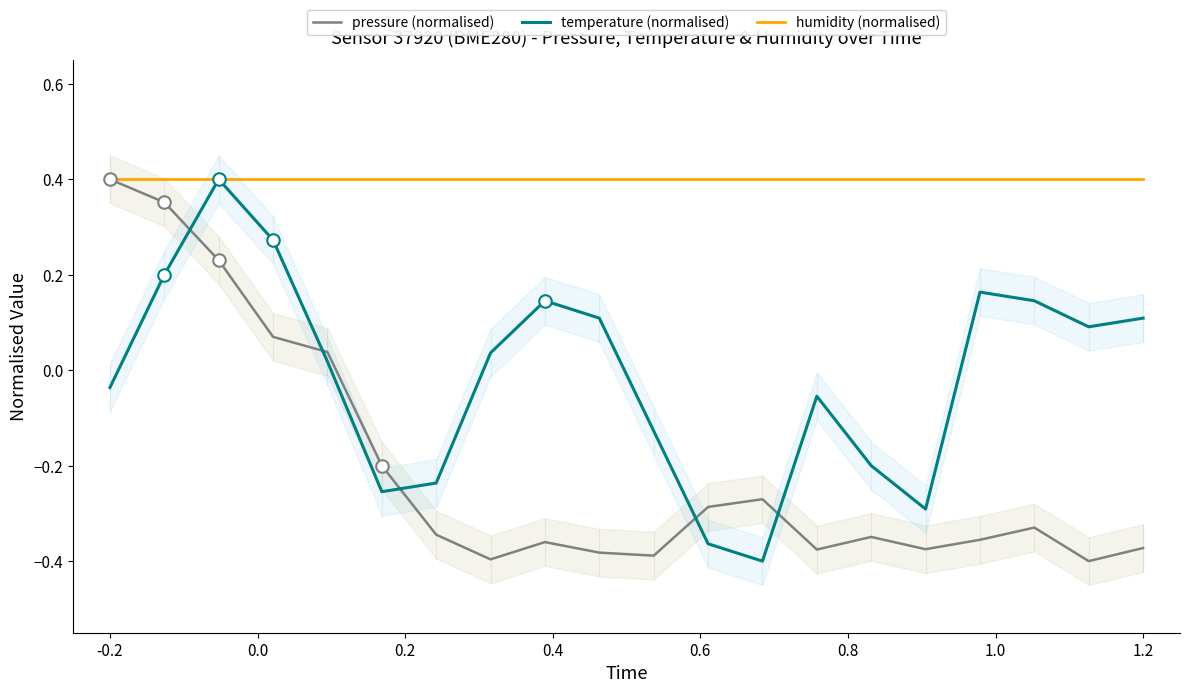

List the series in order of their peak value, highest first.

pressure (normalised), temperature (normalised), humidity (normalised)